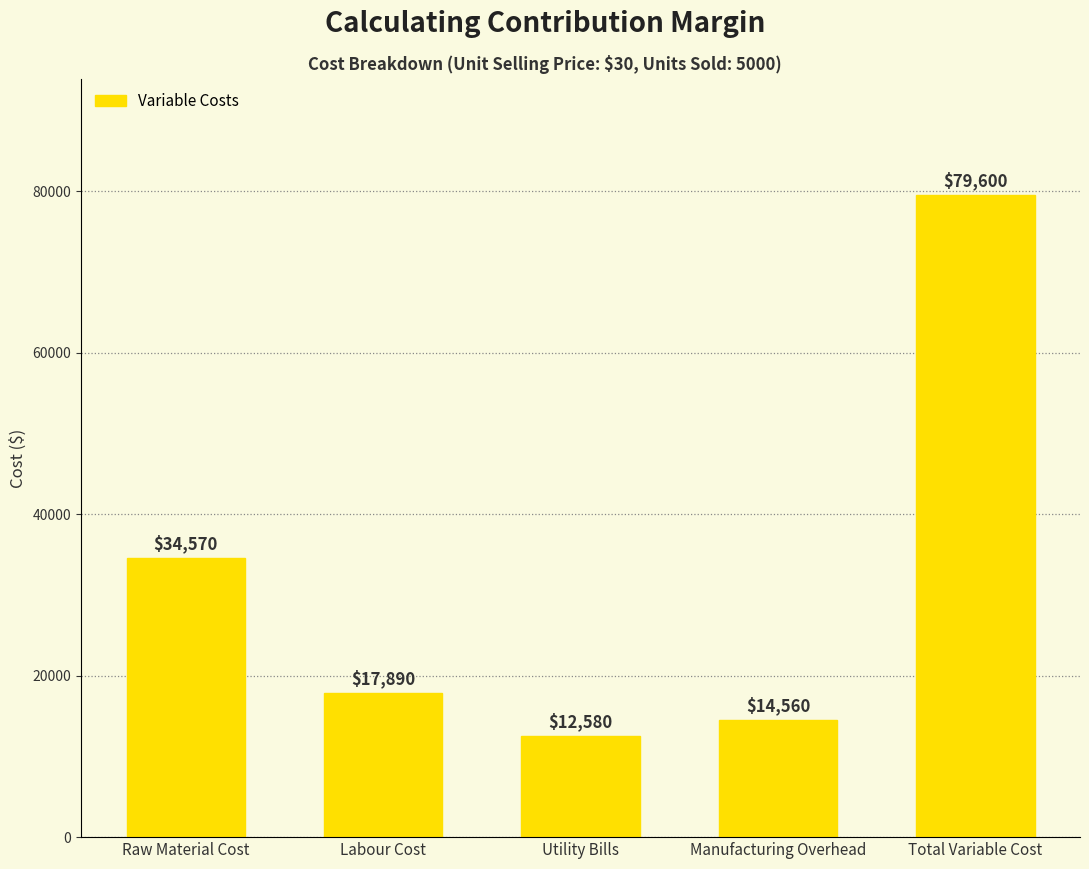

True or false: the data shows 14560 at Manufacturing Overhead.

True